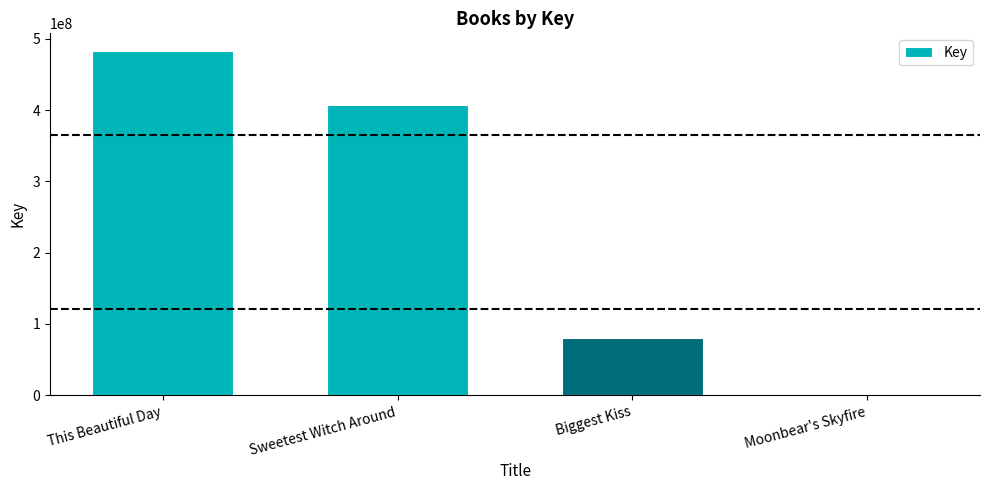

What is the ratio of the value at This Beautiful Day to the value at Biggest Kiss?

6.0